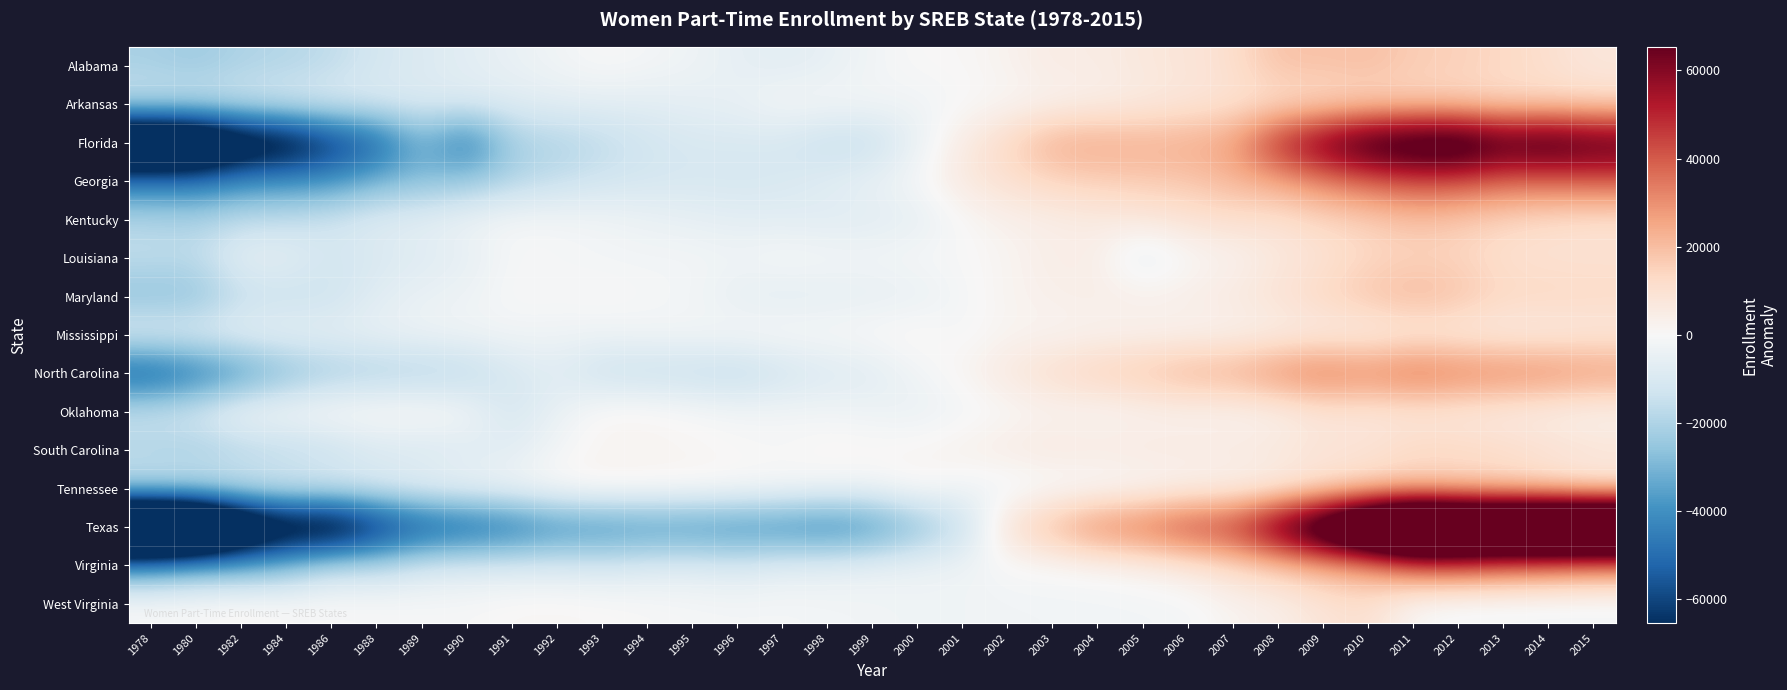

How many data points does each series have?

33